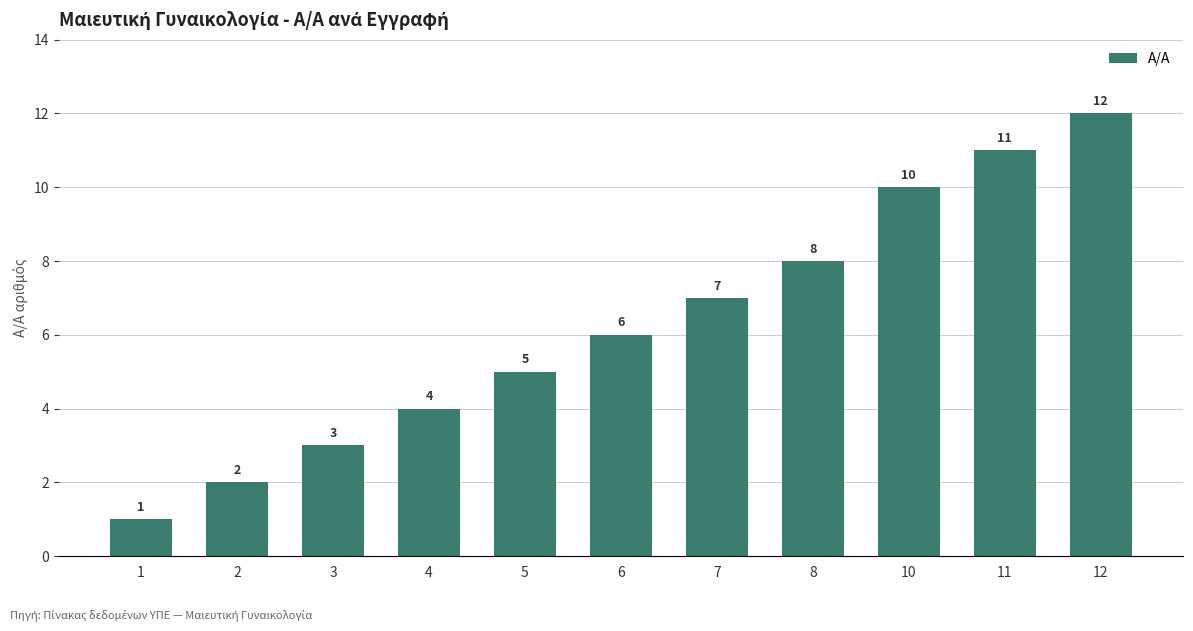

Reading right to left, what are all the values shown in this chart?

12=12	11=11	10=10	8=8	7=7	6=6	5=5	4=4	3=3	2=2	1=1